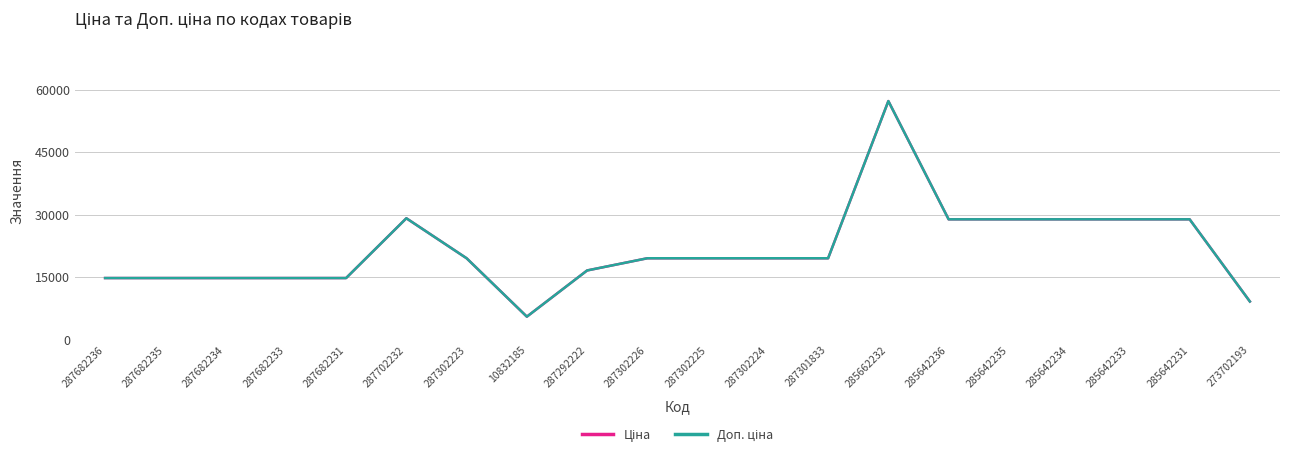

Does the chart display data point markers on the line(s)?

No